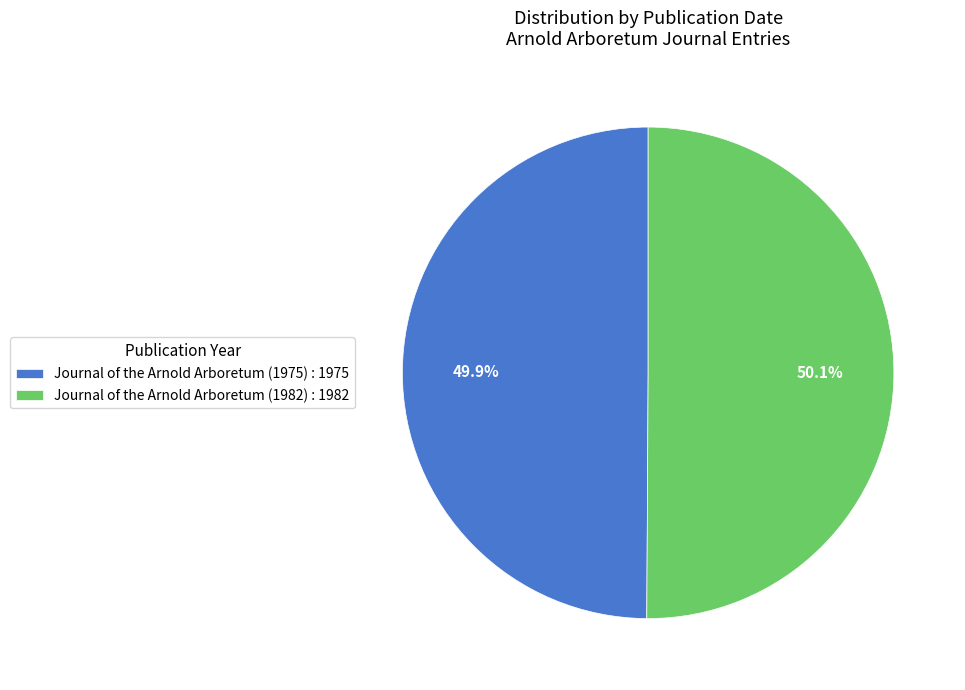

What is the total percentage of Journal of the Arnold Arboretum (1975) and Journal of the Arnold Arboretum (1982)?

100.0%